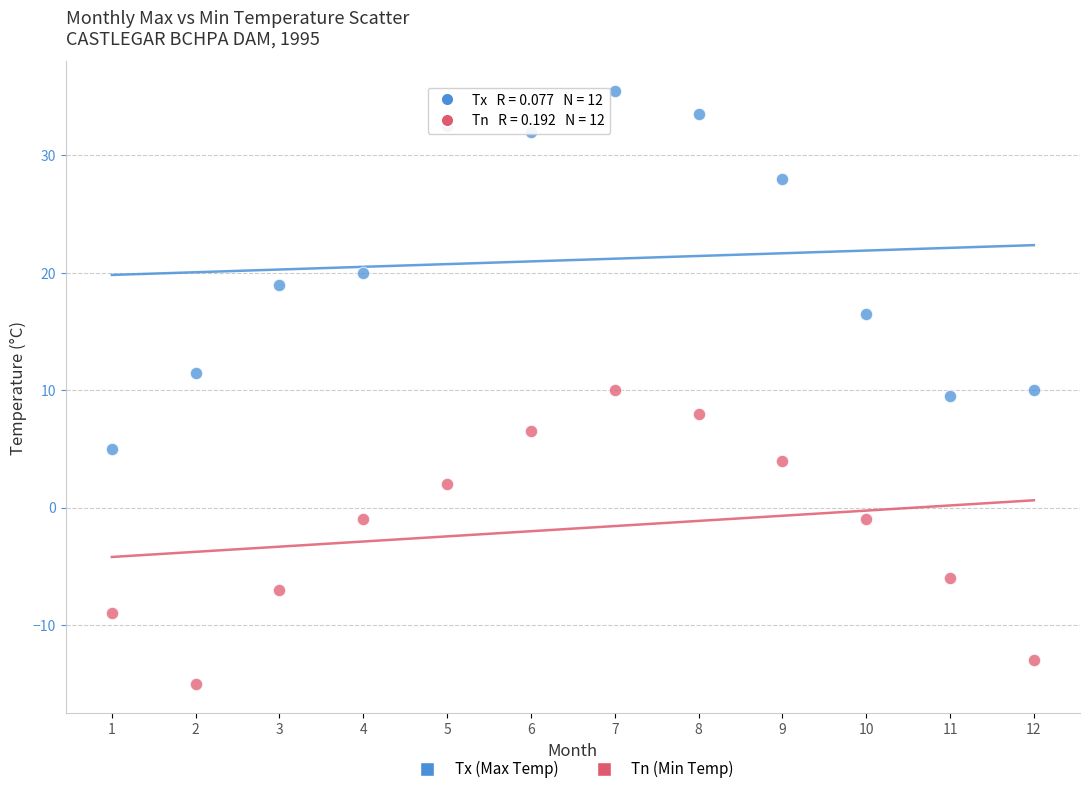

Across all data points, what is the range of Y values (max minus min)?

50.5